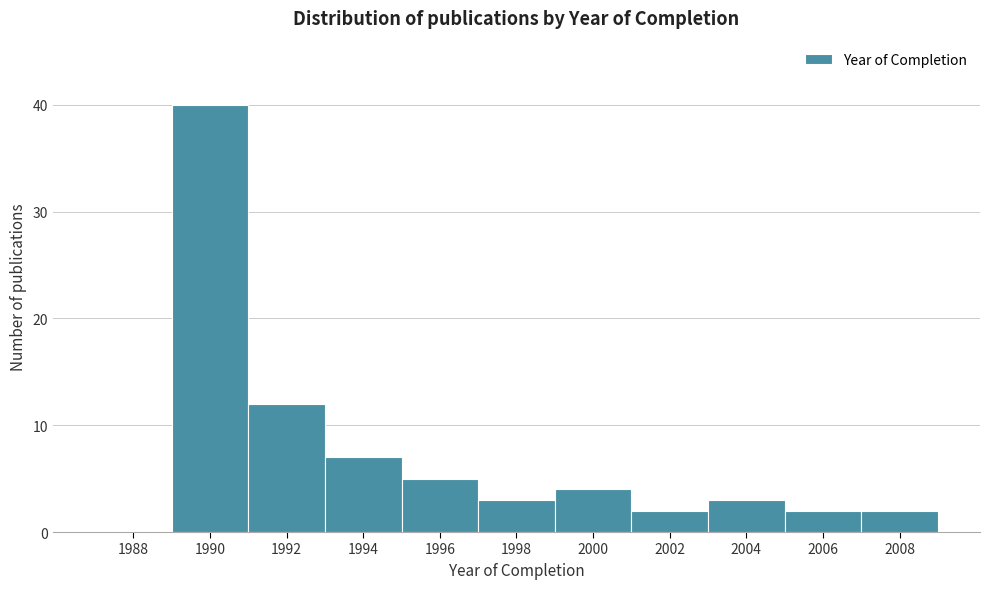

Reading right to left, transcribe all the data shown in this chart.

2008=2	2006=2	2004=3	2002=2	2000=4	1998=3	1996=5	1994=7	1992=12	1990=40	1988=0